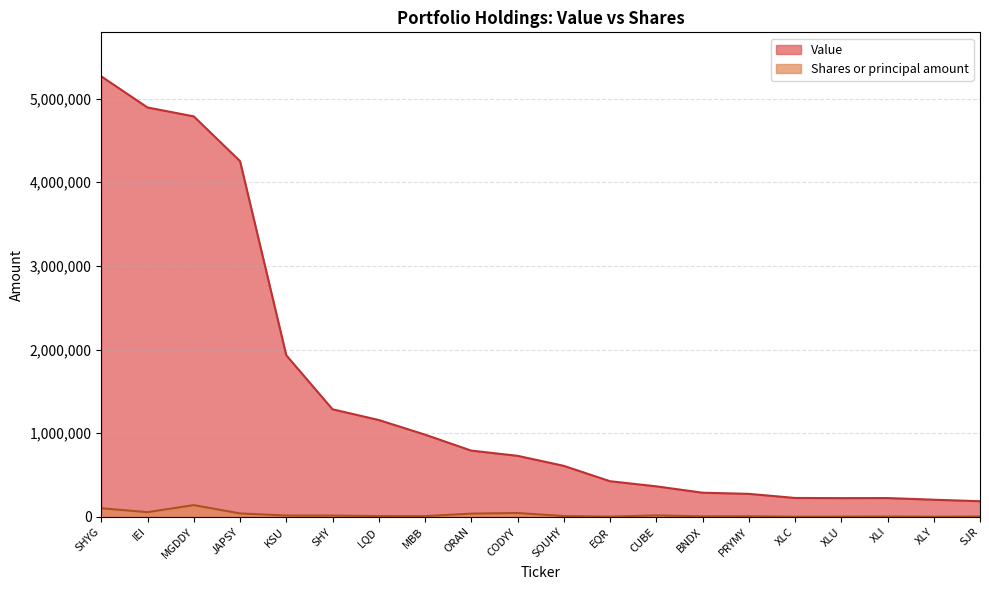

What is the spread (max minus min) of values at IEI?

4837377